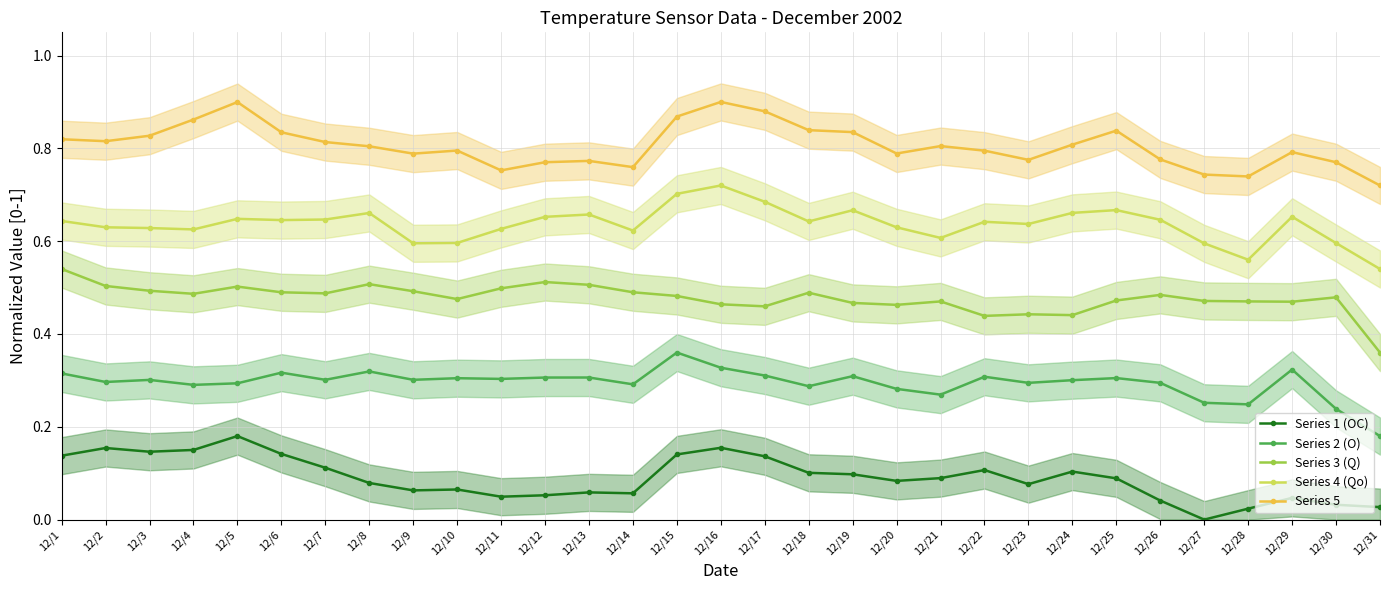

What is the approximate value of Series 4 (Qo) at 12/2?

0.6